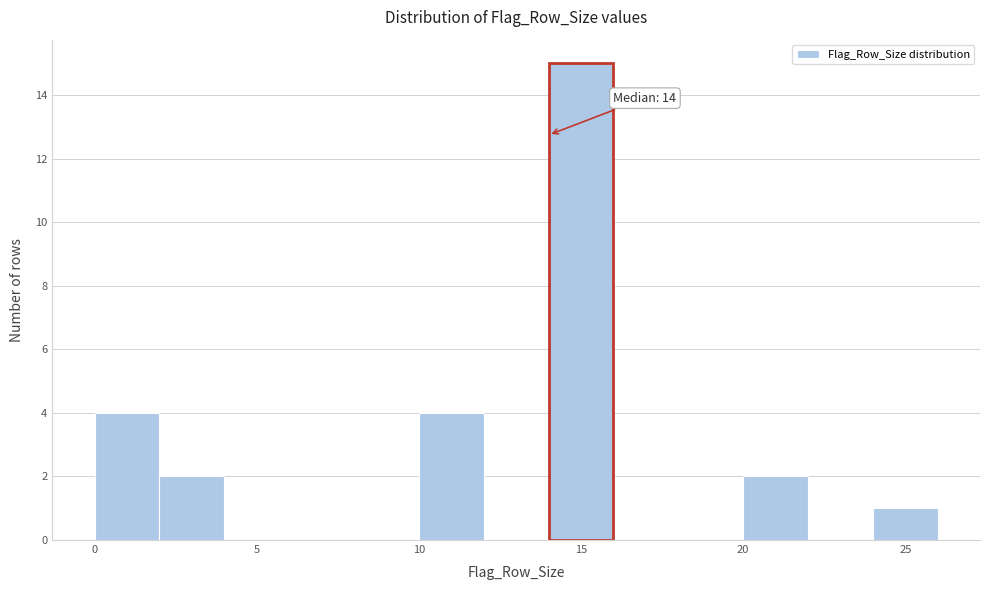

Over which range of the x-axis is the bar tallest?

14 to 16